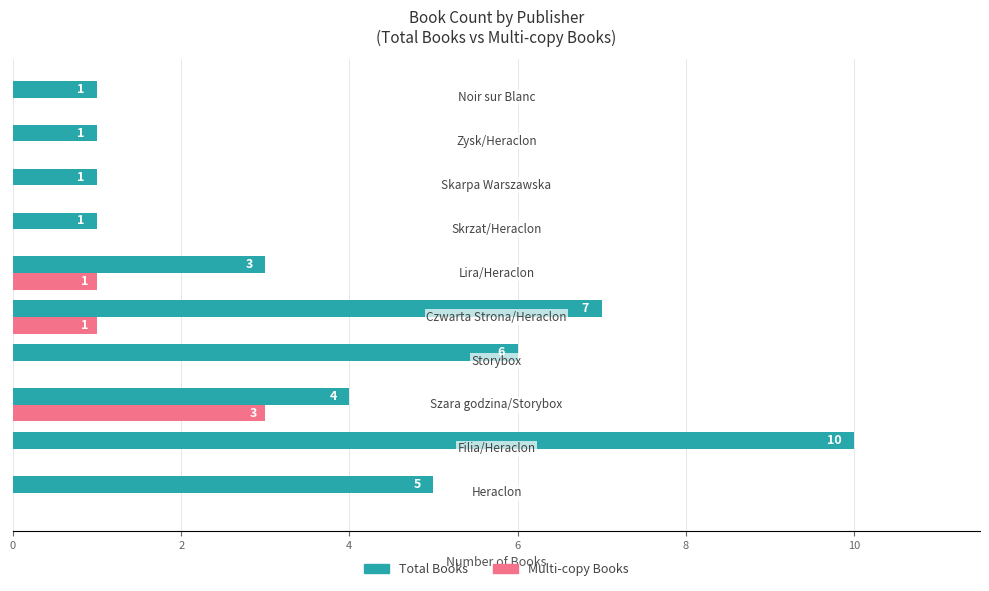

What is the maximum value shown in the chart?

10